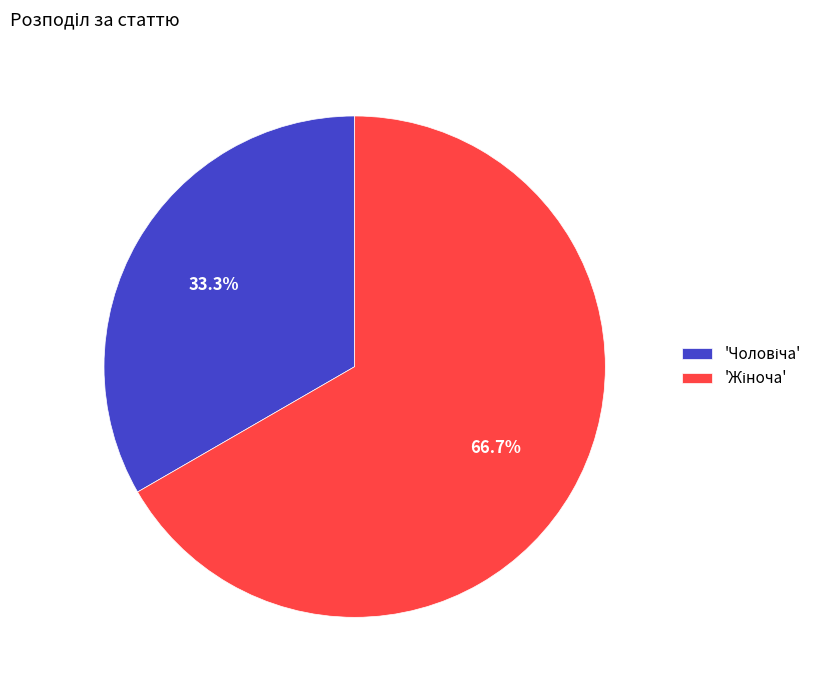

Is there any slice that represents more than half of the pie?

Yes